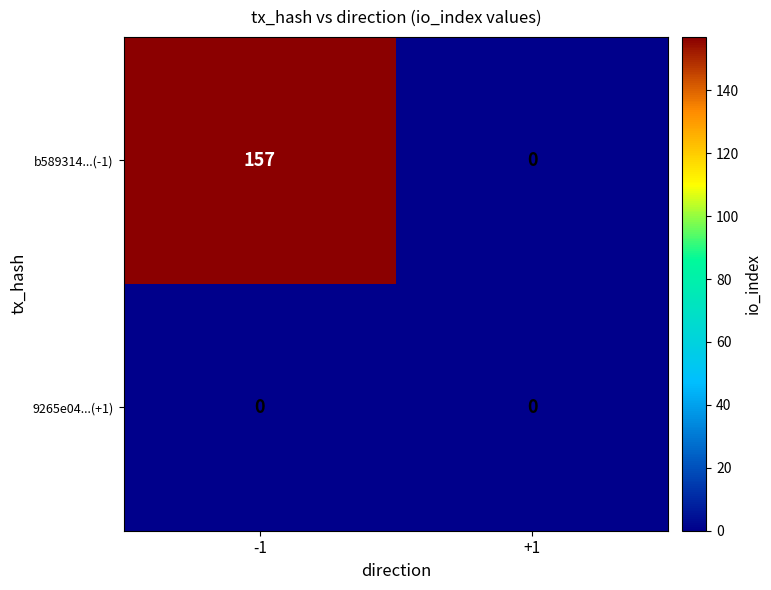

Count the number of categories in the chart.

2